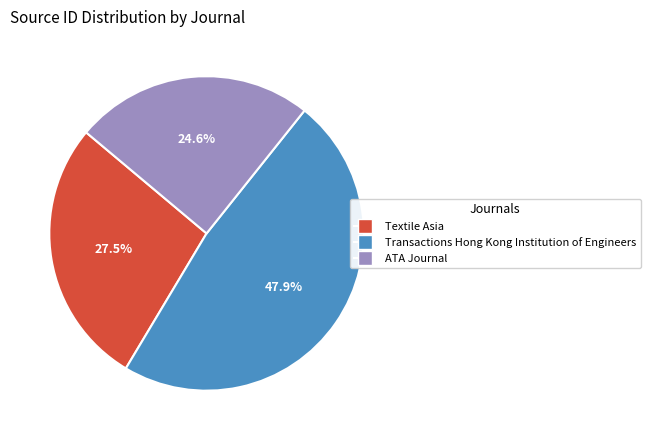

Rank the categories by value from lowest to highest.

ATA Journal, Textile Asia, Transactions Hong Kong Institution of Engineers